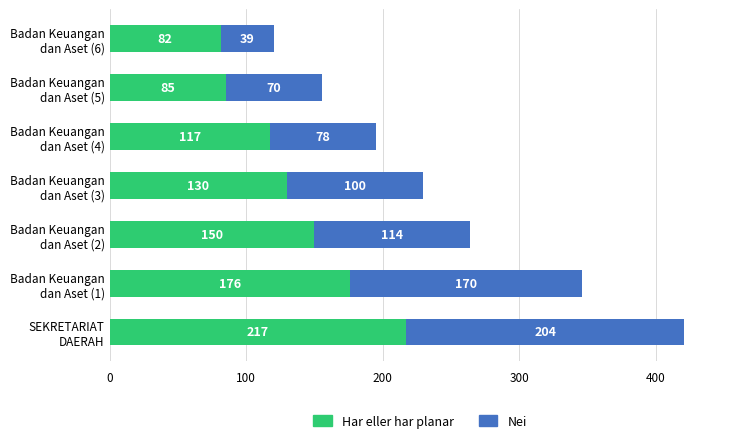

What is the average value of the Har eller har planar series?

136.8